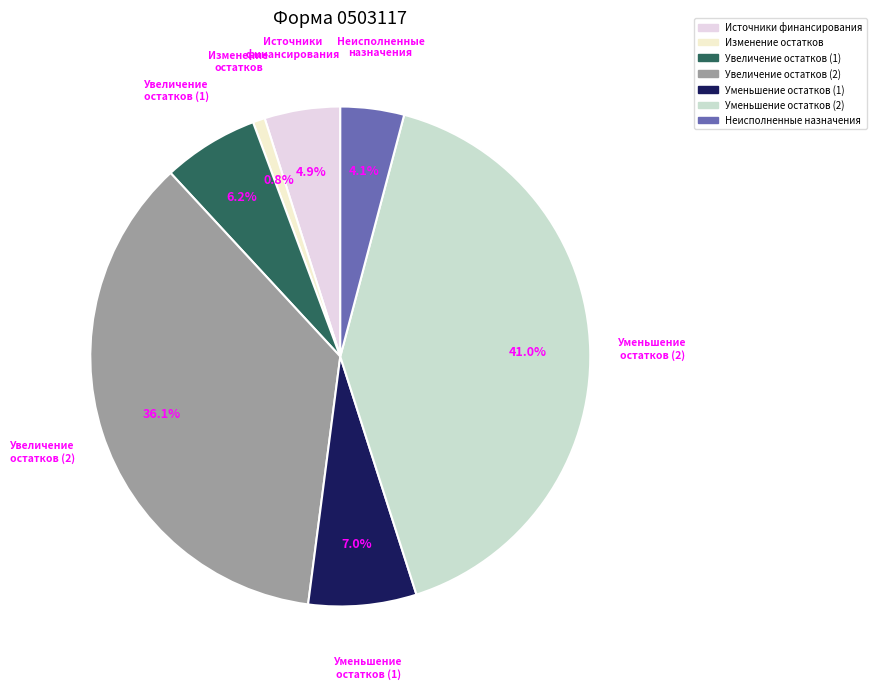

How many slices are in this pie chart?

7